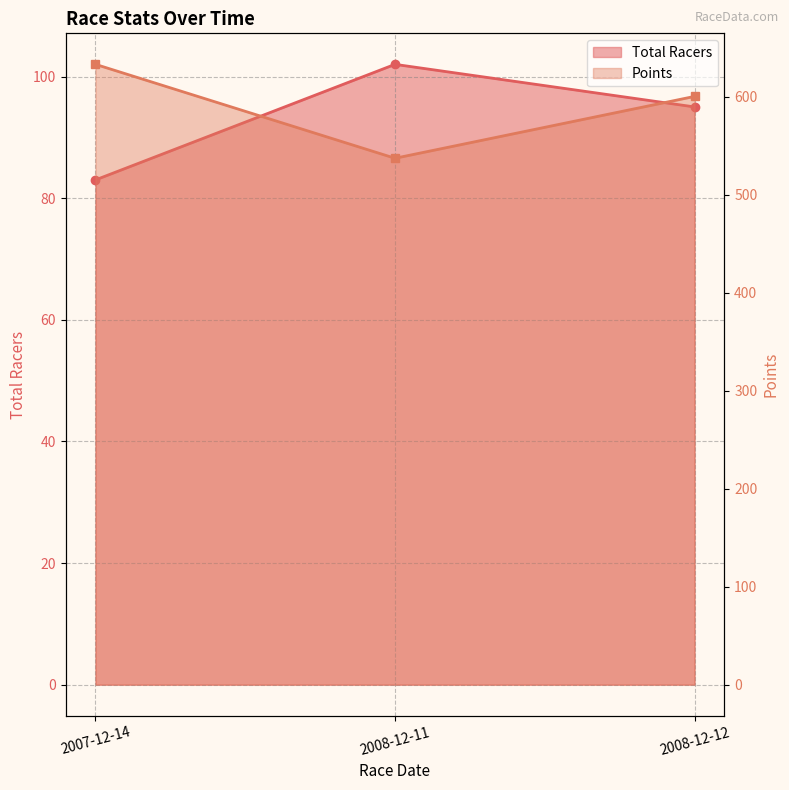

Is it true that Total Racers equals 171.9 at 2008-12-11?

False